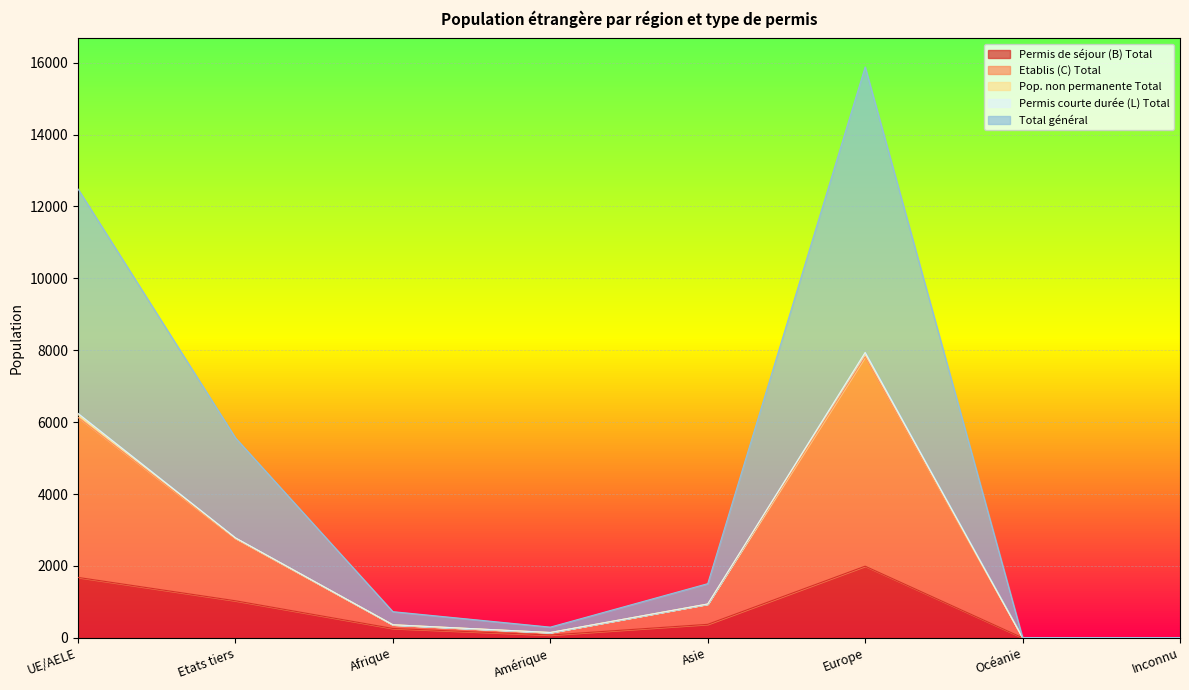

What is the highest value of the Permis de séjour (B) Total series?

1993